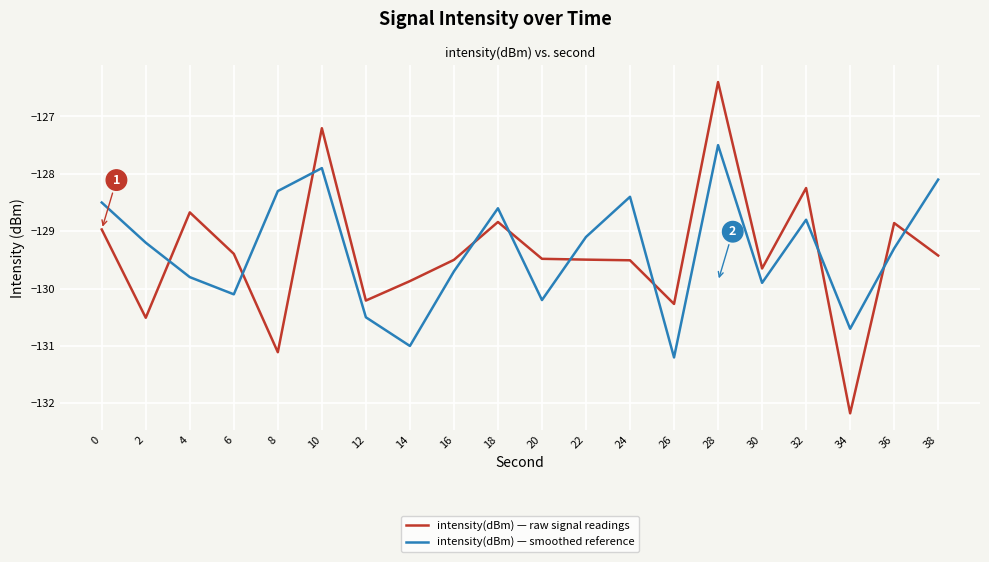

Where do intensity(dBm) — smoothed reference and intensity(dBm) — raw signal readings first cross each other?

2 and 4